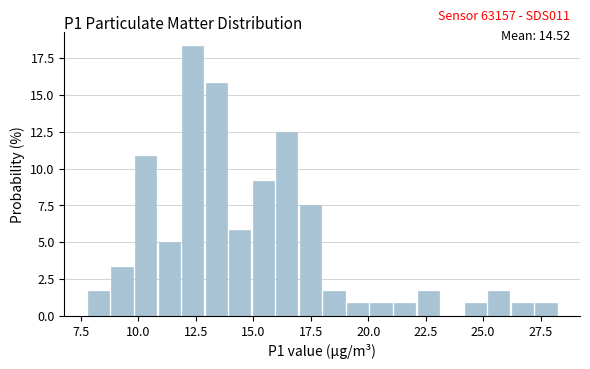

Read against the x-axis, roughly where is the centre of the tallest bar?

12.5